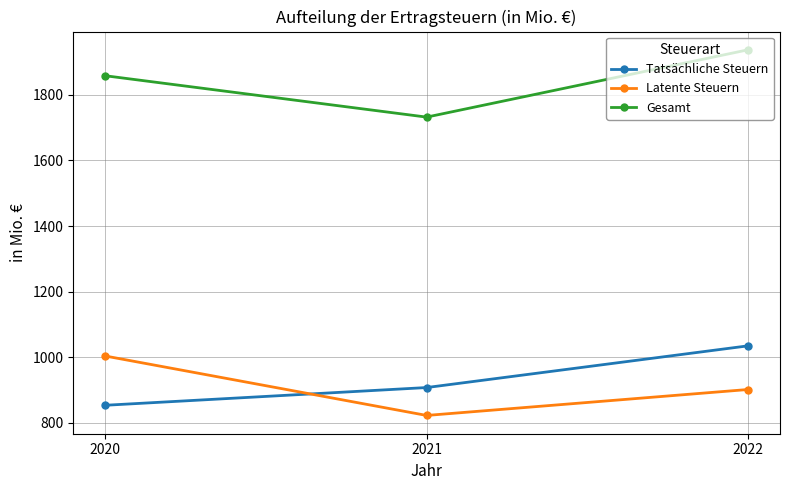

Which label corresponds to the smallest value in the chart?

2021